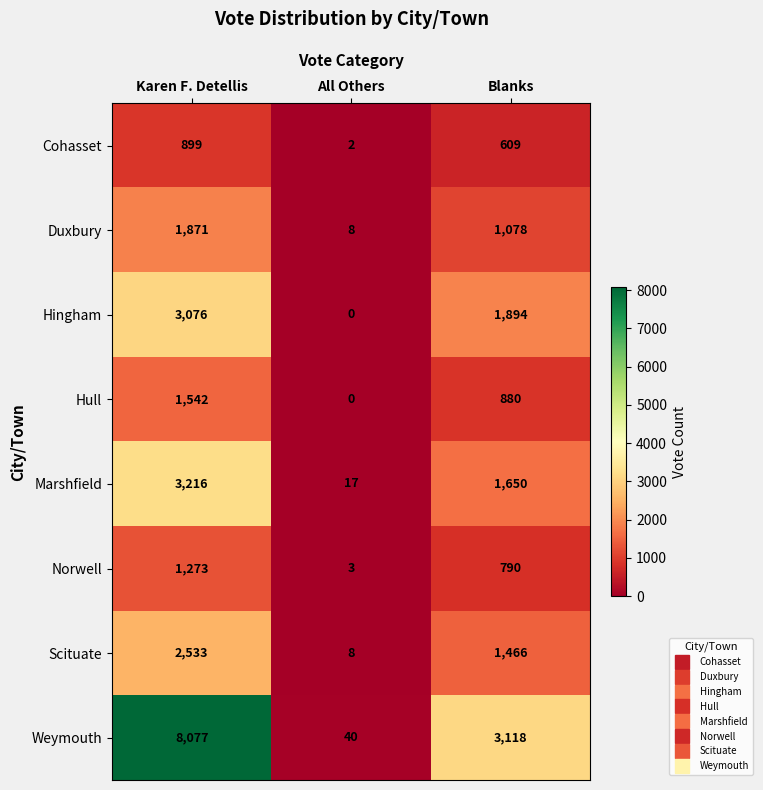

Count the number of data series in this chart.

8